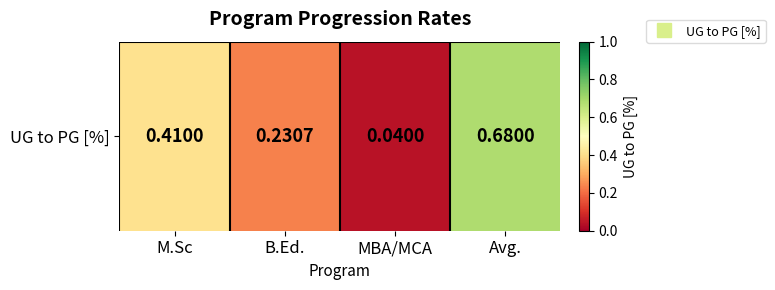

The chart shows a value of 0.4 at Avg.. True or false?

False